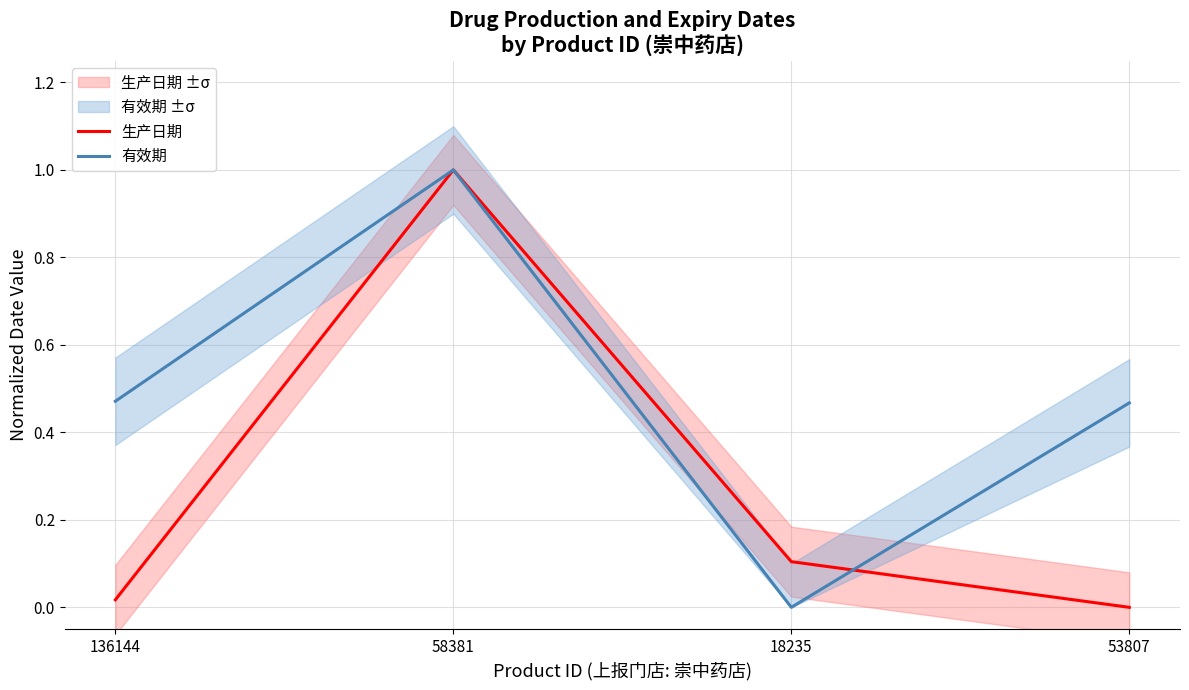

Rank the categories by 生产日期 value from lowest to highest.

53807, 136144, 18235, 58381